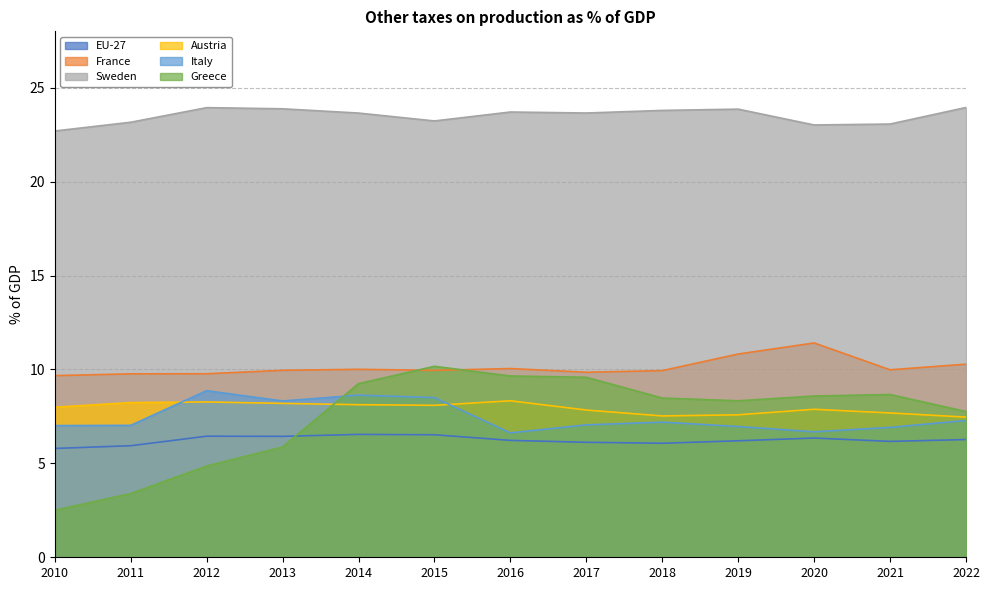

How many interior local valleys does the Greece series have?

1